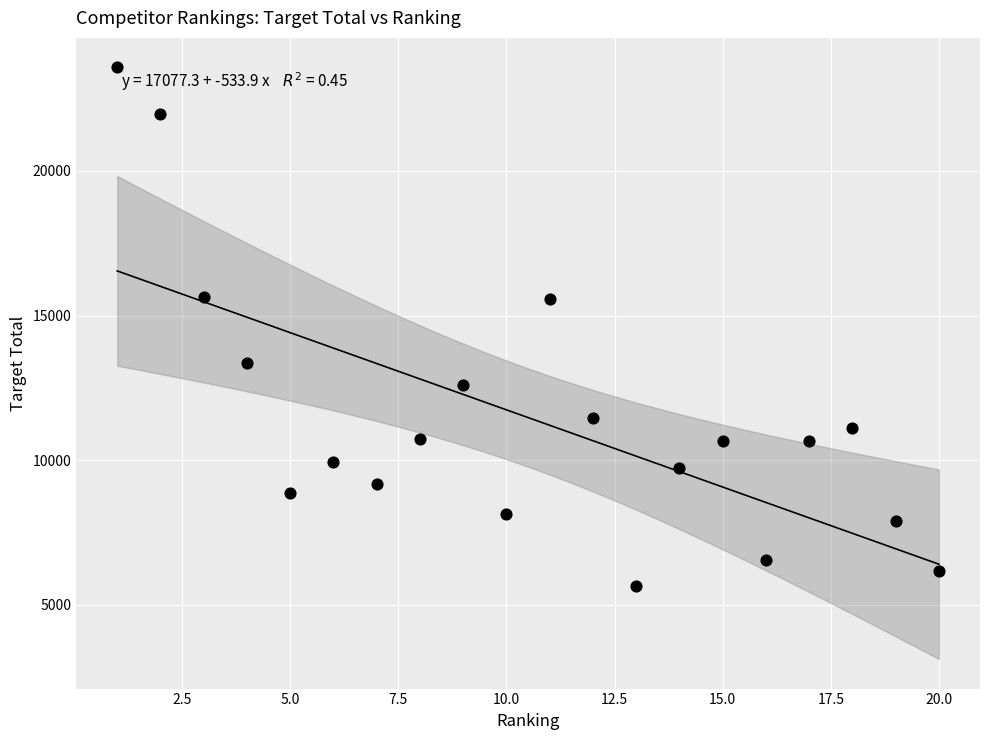

What is the range of X values (max minus min)?

19.0